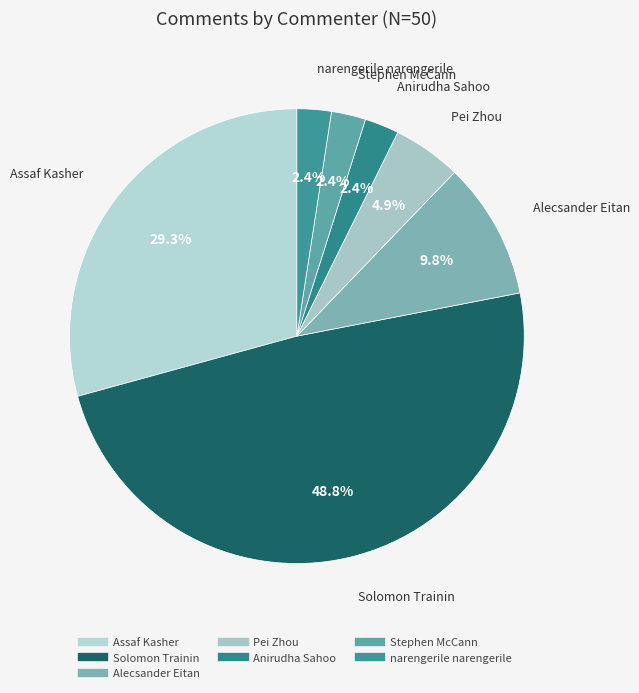

Between Solomon Trainin and Stephen McCann, which is larger?

Solomon Trainin